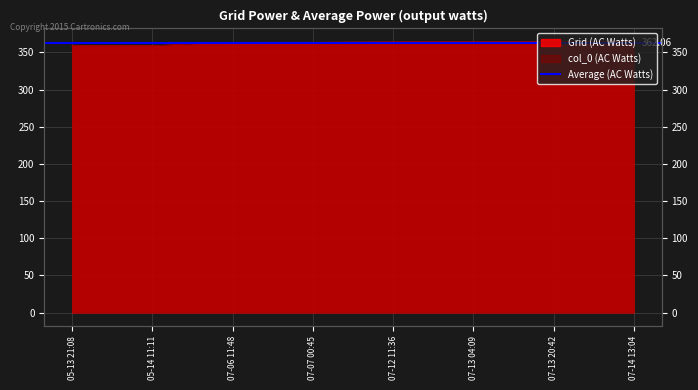

The value of col_0 at 07-12 11:36 is 363.8. True or false?

True